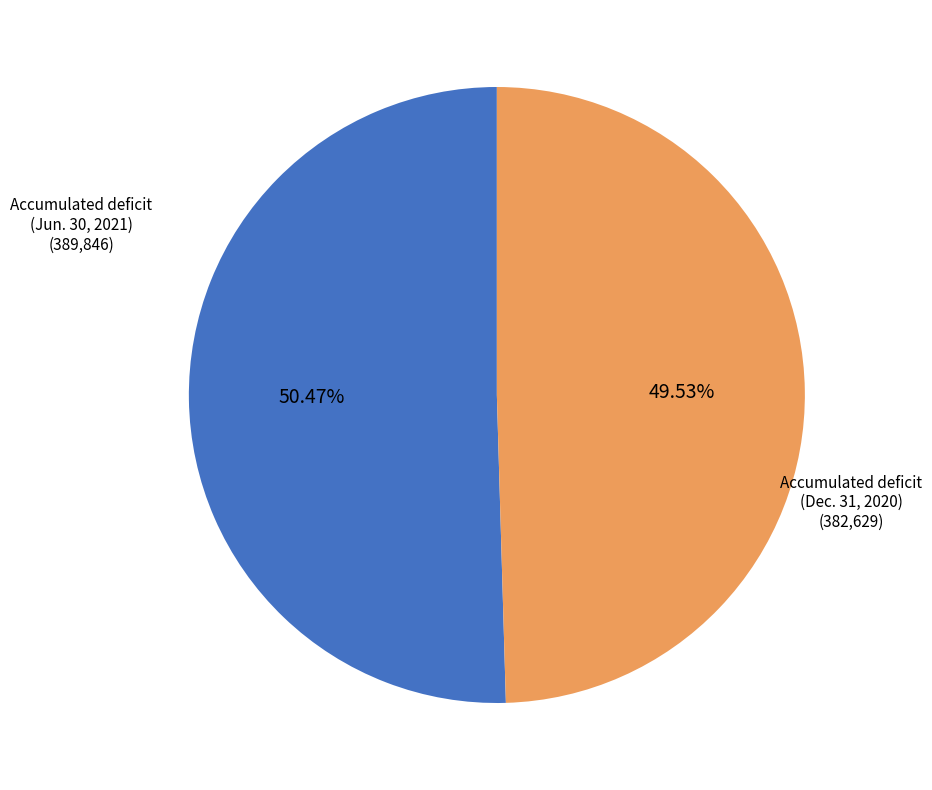

Is there a majority slice in this chart?

Yes